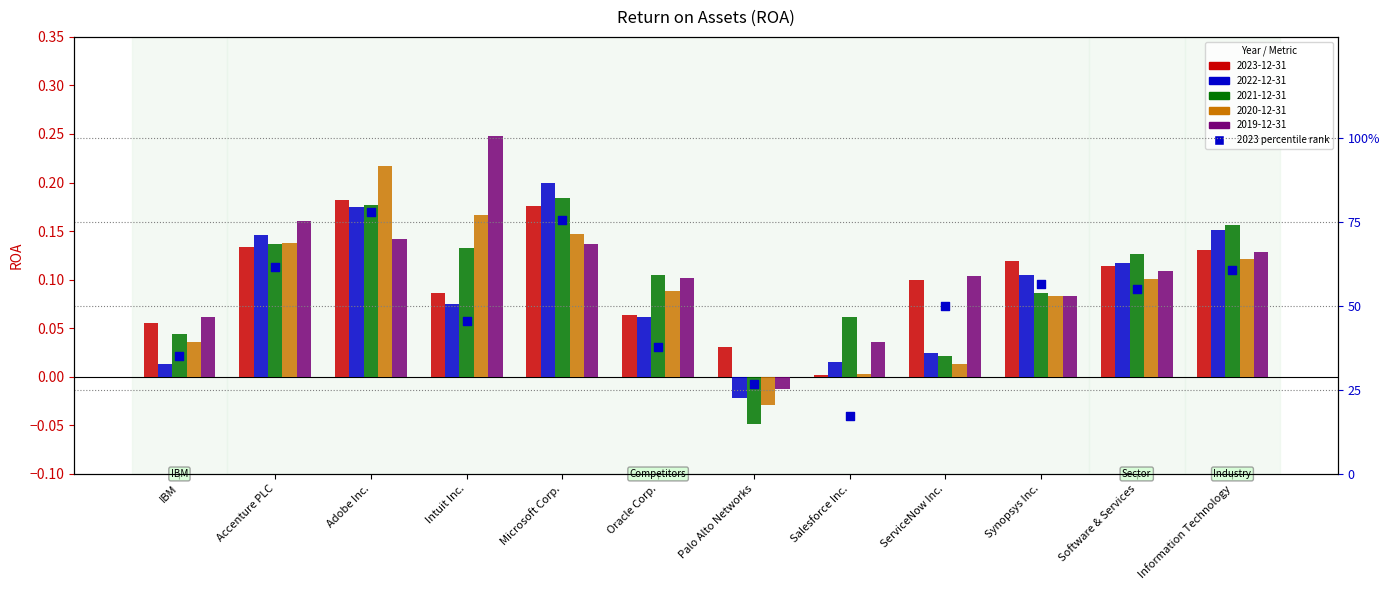

Between IBM and Salesforce Inc., which is larger?

IBM